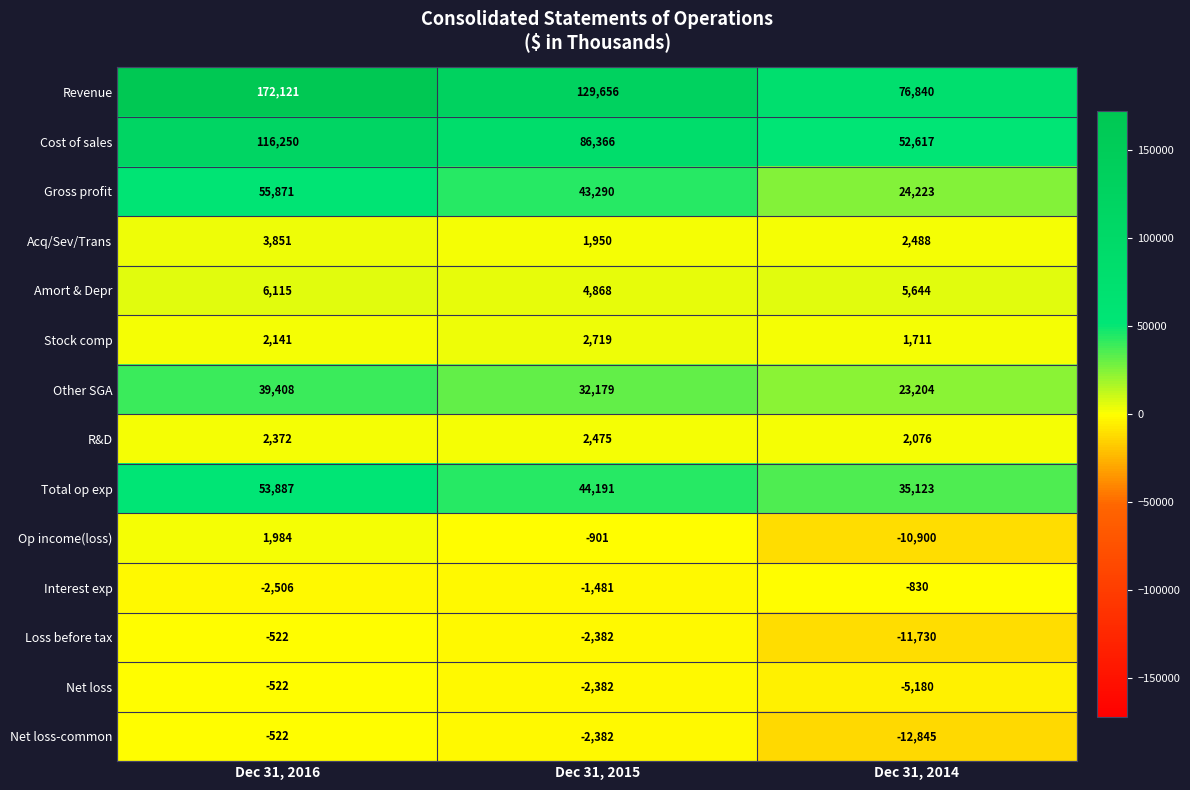

At which label does Total op exp first exceed 44191?

Dec 31, 2016